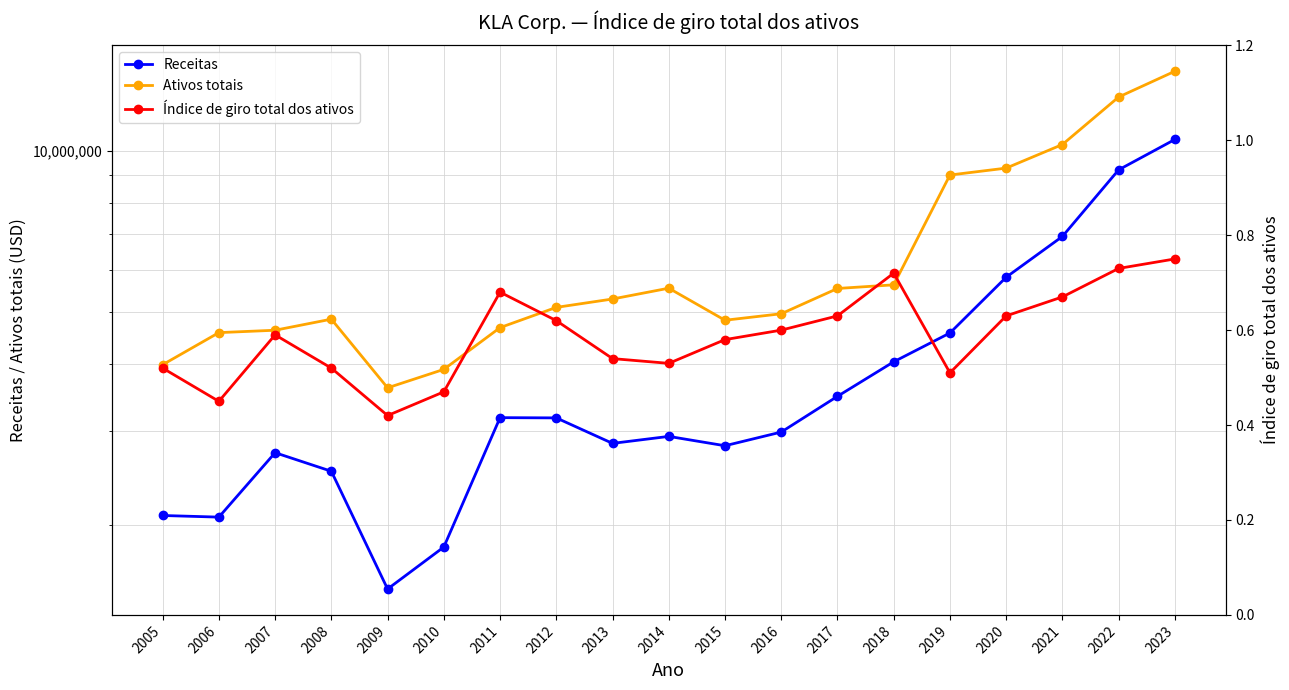

Which series has the largest range (max minus min)?

Ativos totais